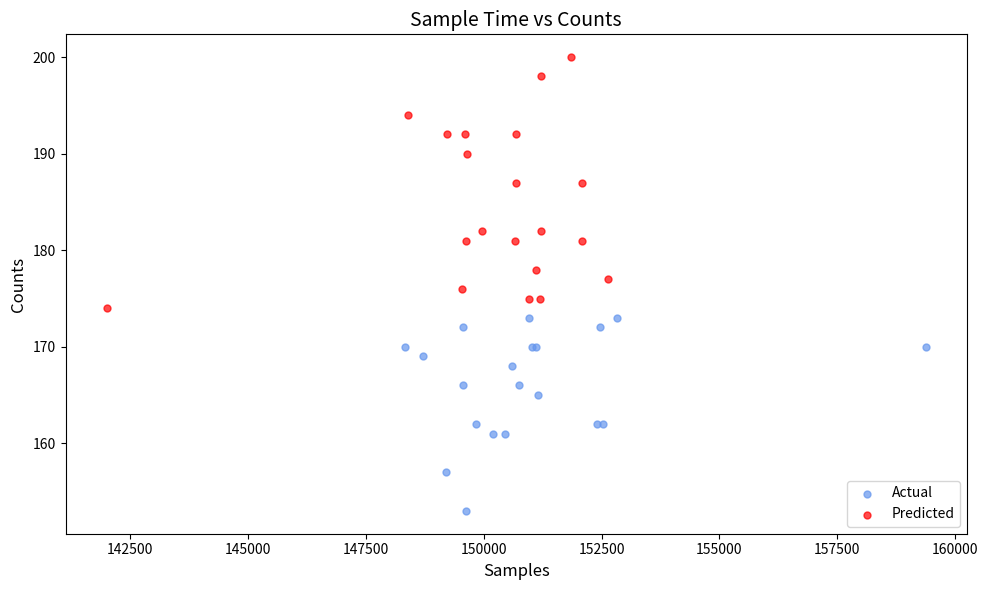

Which series contains the highest Y value?

Predicted